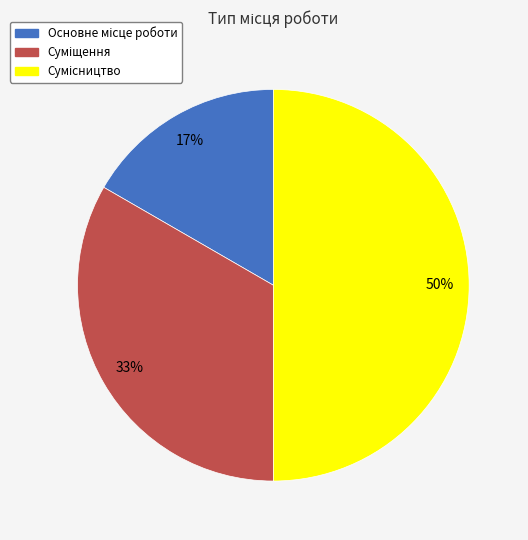

To the nearest percent, what is the difference between the largest and smallest slice percentages?

33%